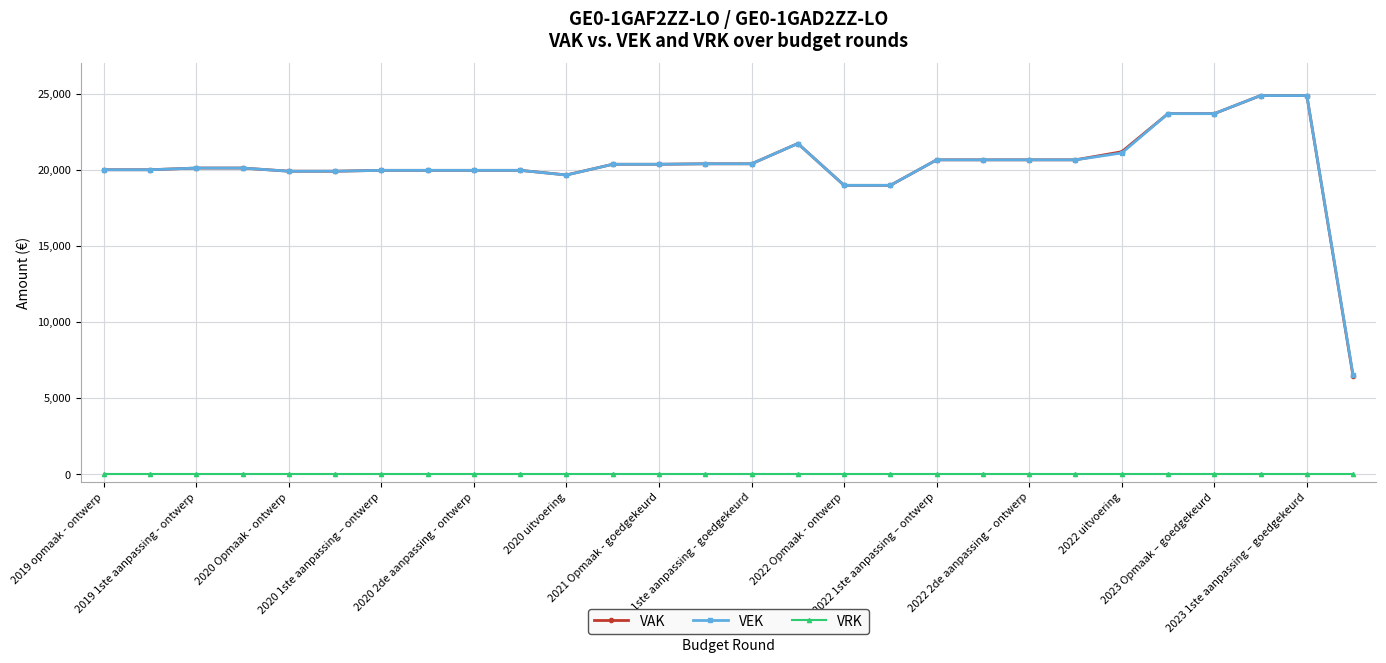

True or false: VRK and VEK intersect in this chart.

False